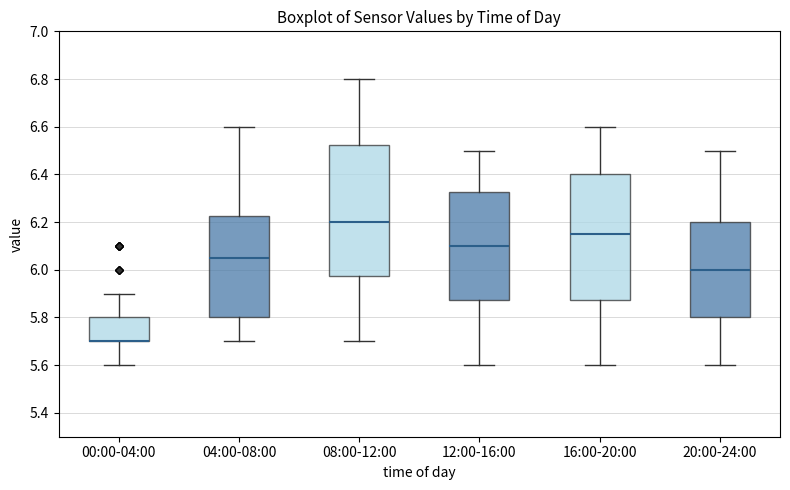

Which box is the tallest, from its lower edge to its upper edge?

08:00-12:00